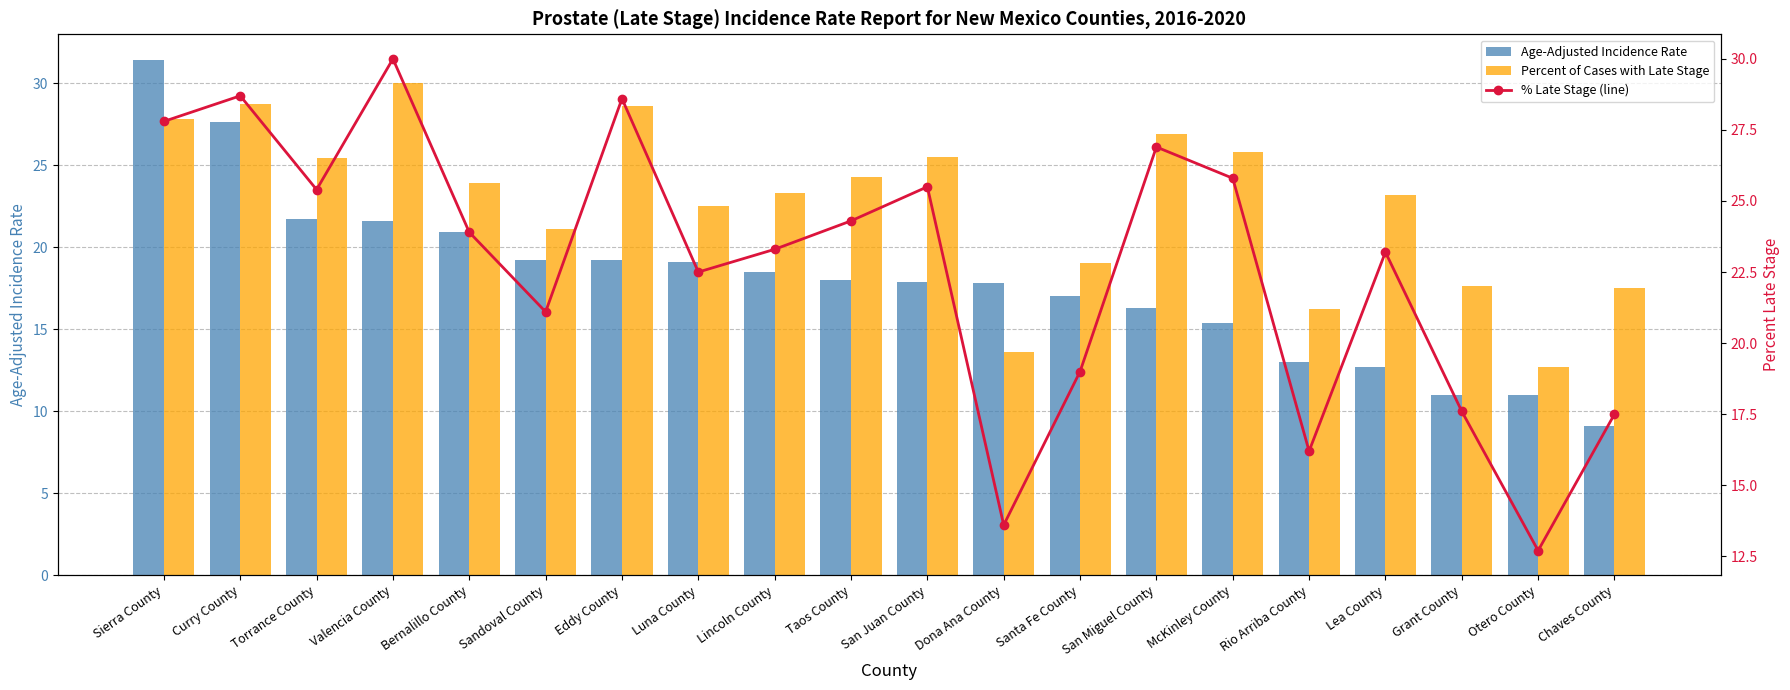

The value of % Late Stage (line) at Sierra County is 18.2. True or false?

False